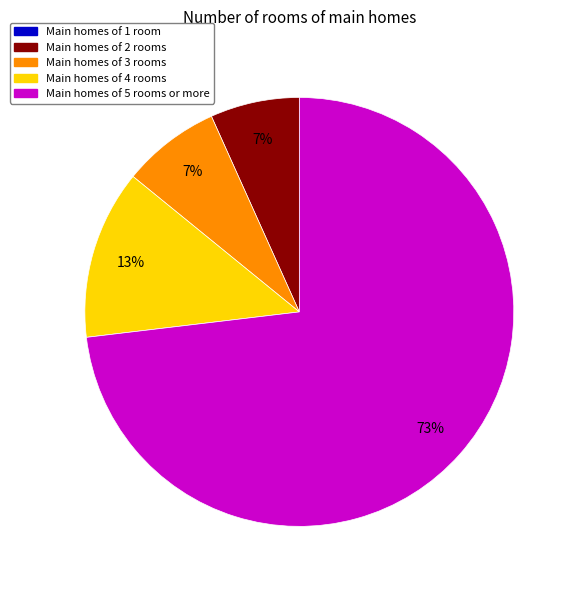

To the nearest percent, what is the average slice percentage?

20%